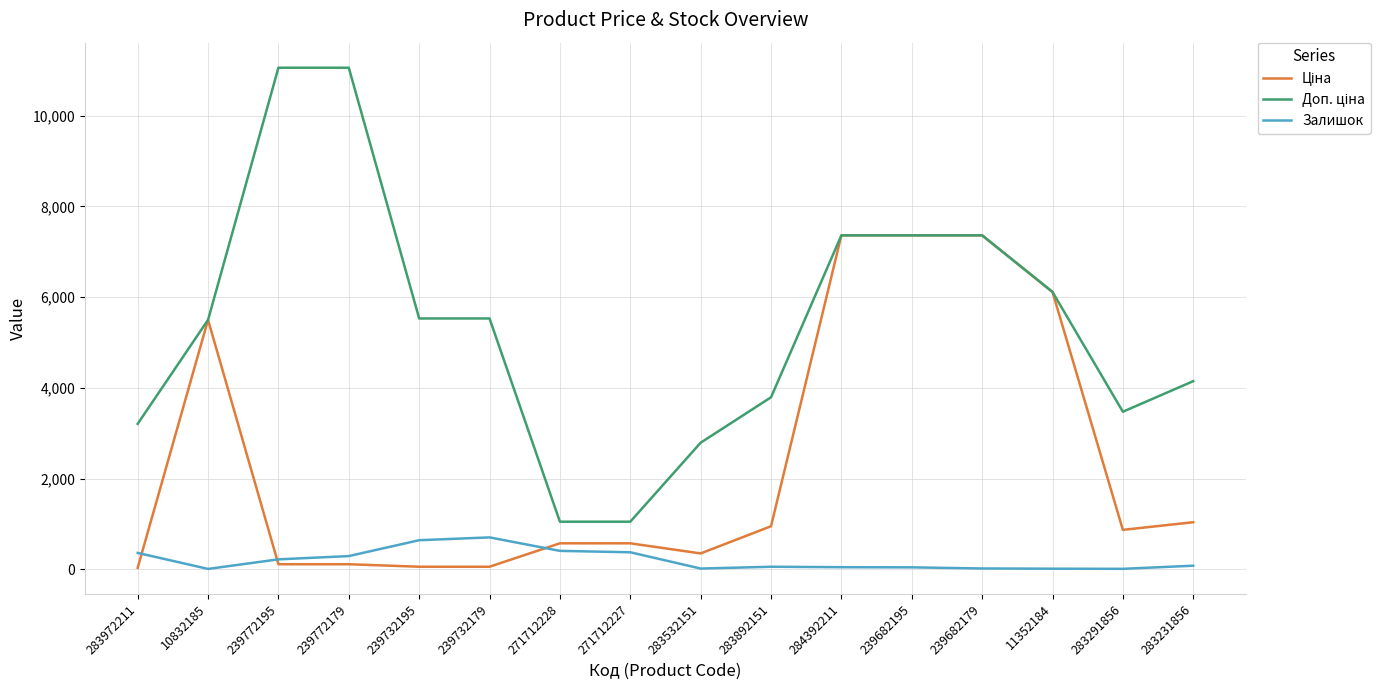

What is the greatest value displayed?

11055.0